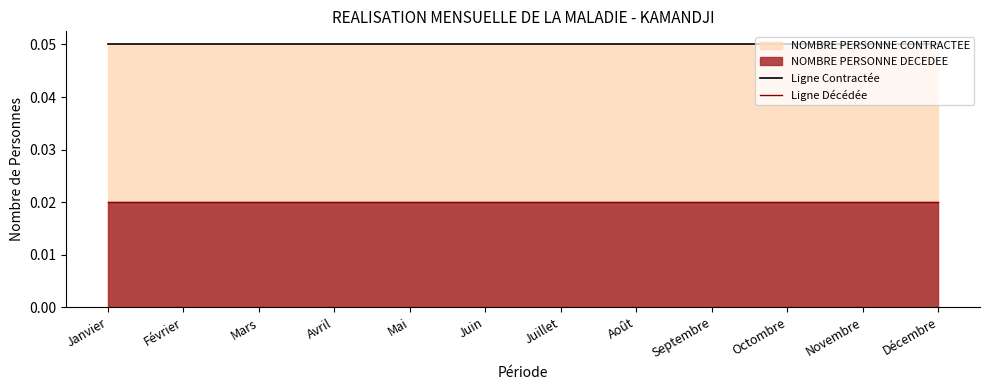

What position from the left is Juillet?

7